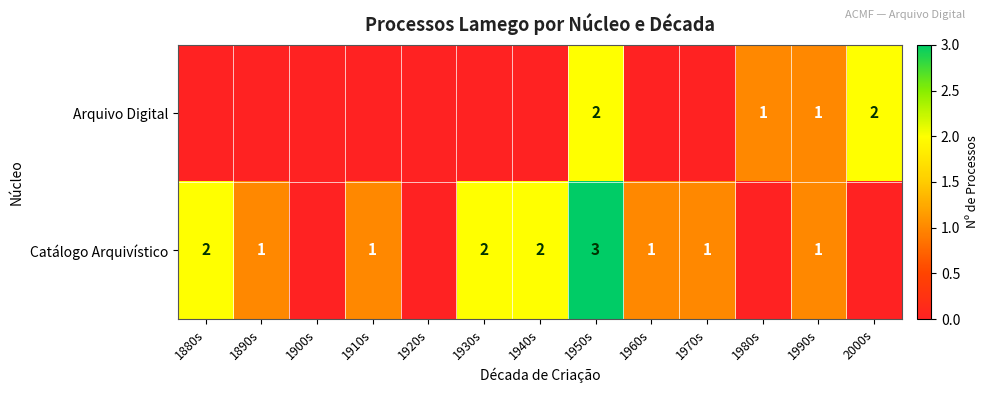

What is the total value across all series at 1890s?

1